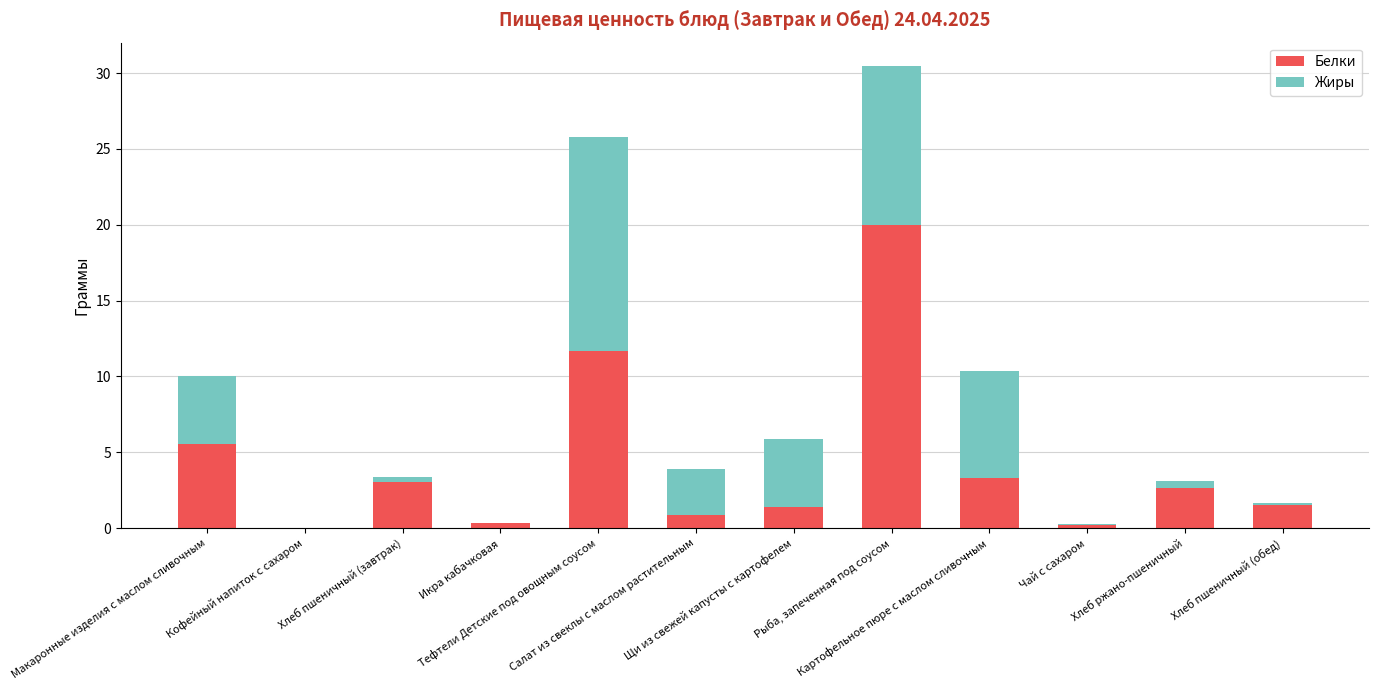

What is the highest value of the Белки series?

20.0